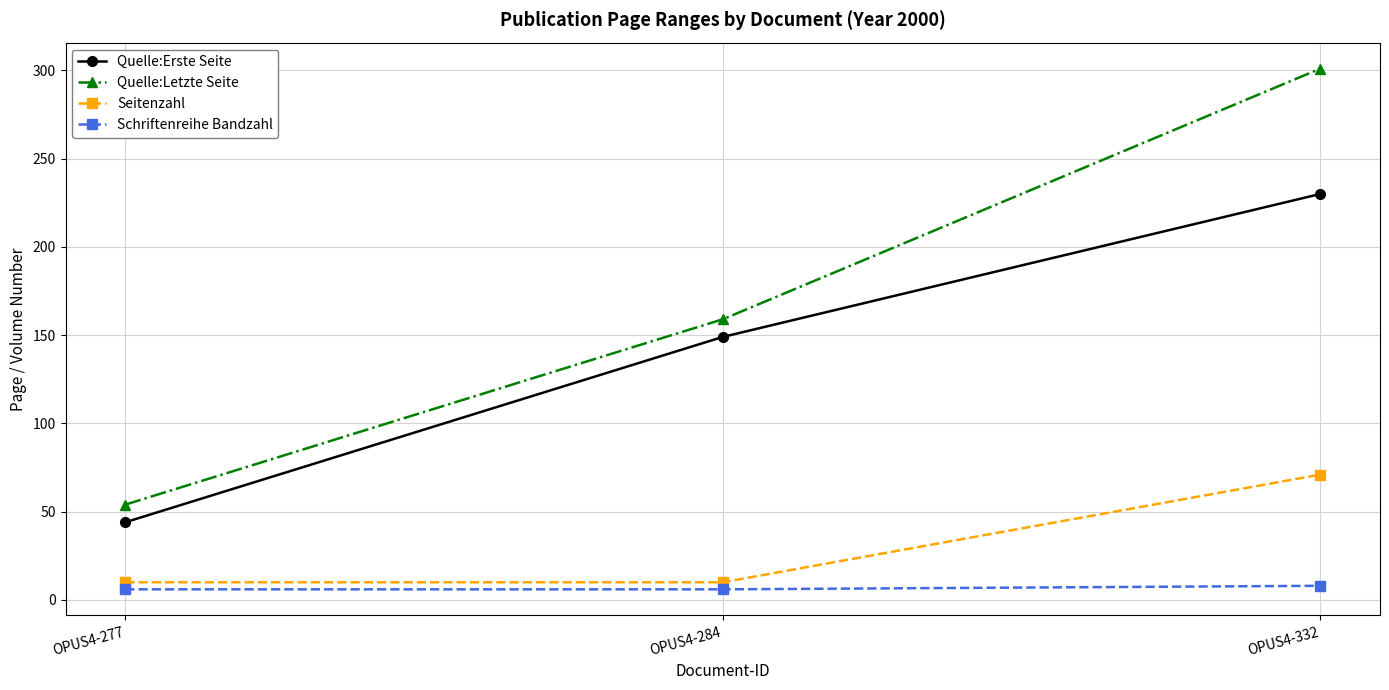

The Schriftenreihe Bandzahl series shows 8 at OPUS4-332. True or false?

True